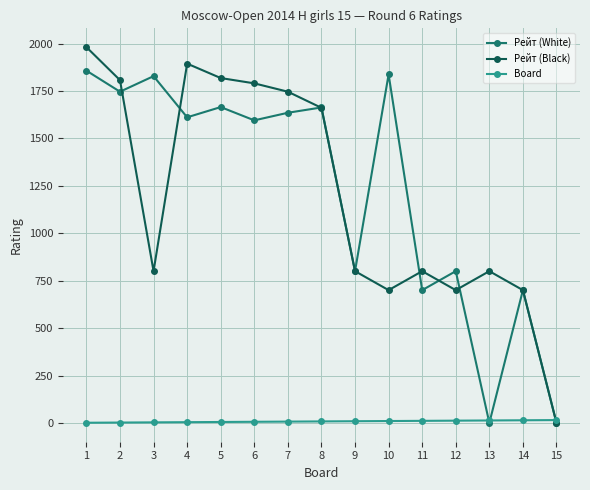

At how many categories does at least one series exceed 1757?

7